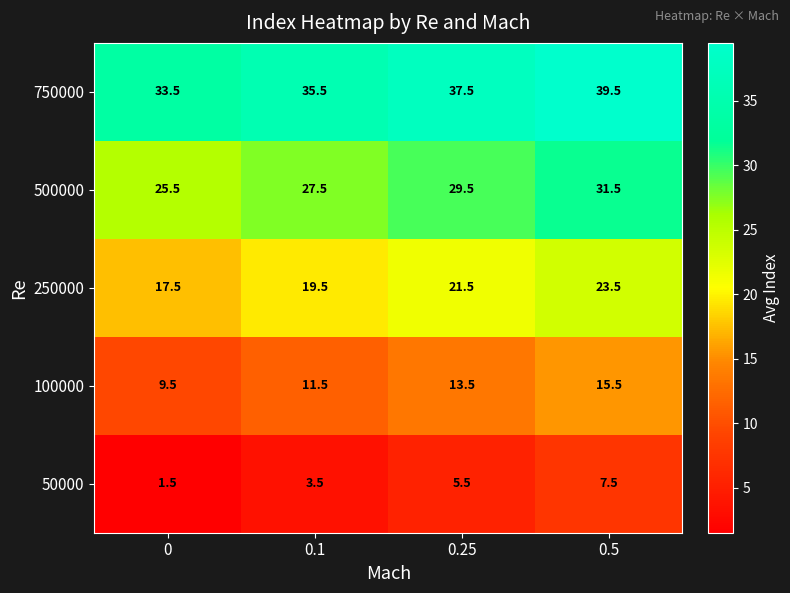

Reading left to right, list all the values displayed in this chart.

750000: 0=33.5	0.1=35.5	0.25=37.5	0.5=39.5
500000: 0=25.5	0.1=27.5	0.25=29.5	0.5=31.5
250000: 0=17.5	0.1=19.5	0.25=21.5	0.5=23.5
100000: 0=9.5	0.1=11.5	0.25=13.5	0.5=15.5
50000: 0=1.5	0.1=3.5	0.25=5.5	0.5=7.5